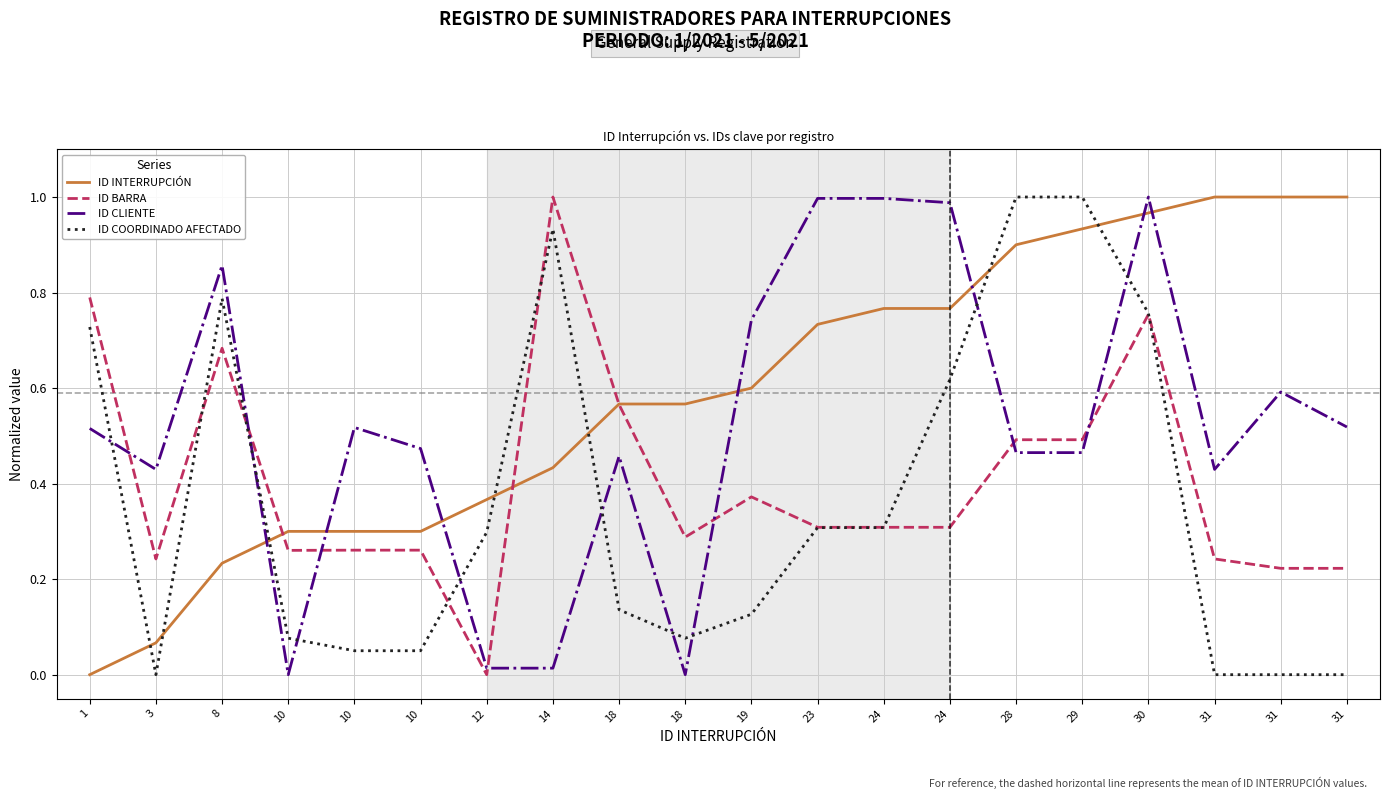

Does the chart have visible grid lines?

Yes